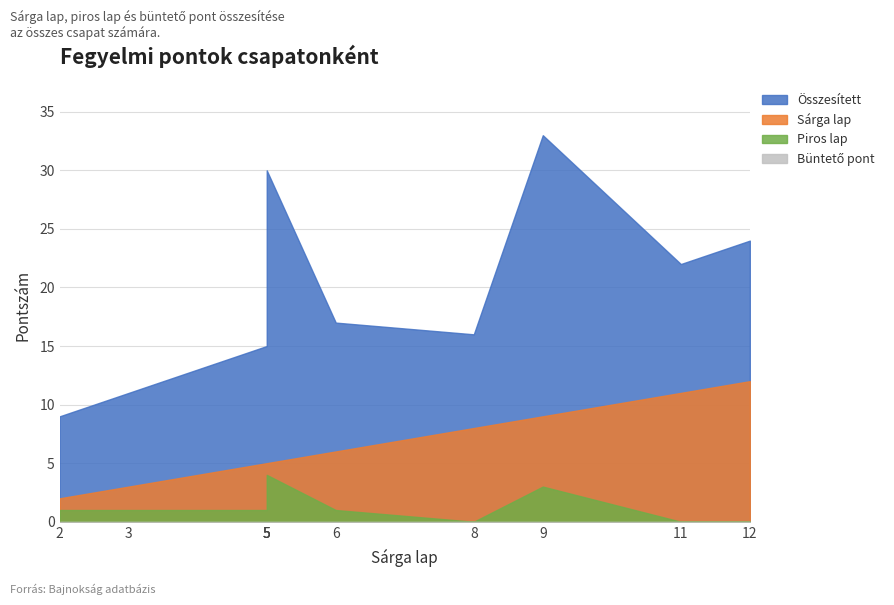

What is the sum of the Piros lap values at 9 and 12?

3